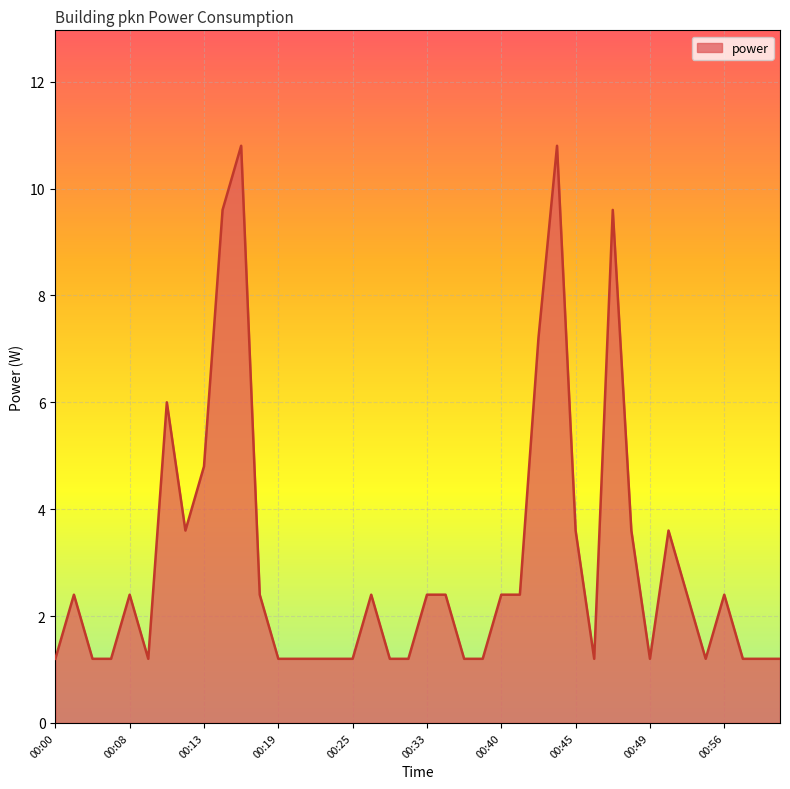

What is the difference between the maximum and minimum values?

9.6